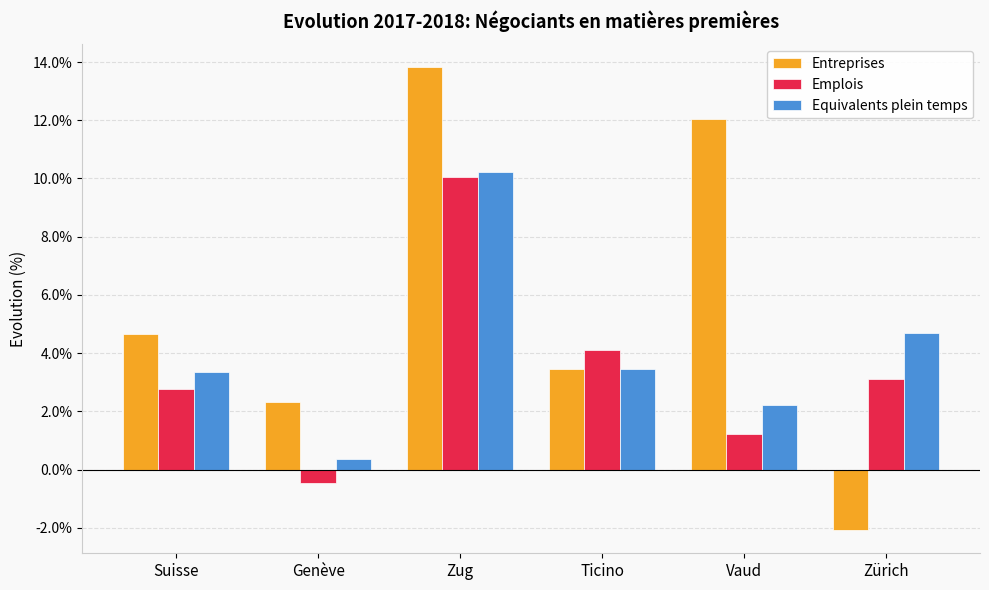

Are the bars grouped side by side (vs. stacked)?

Yes